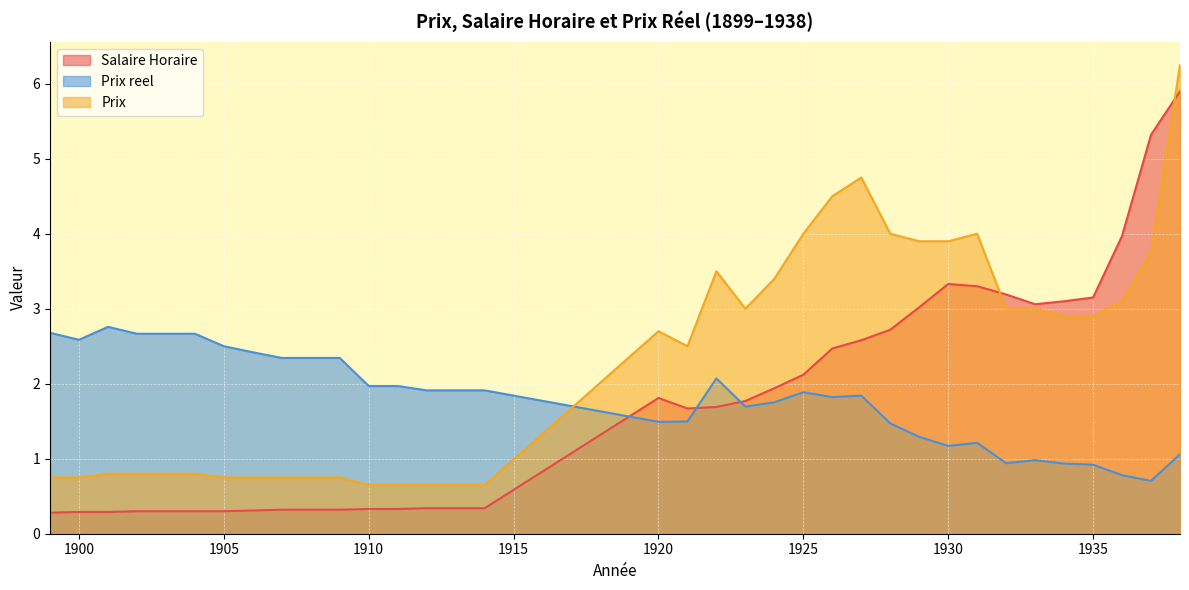

Between 1900 and 1930, which series saw the biggest shift?

Prix